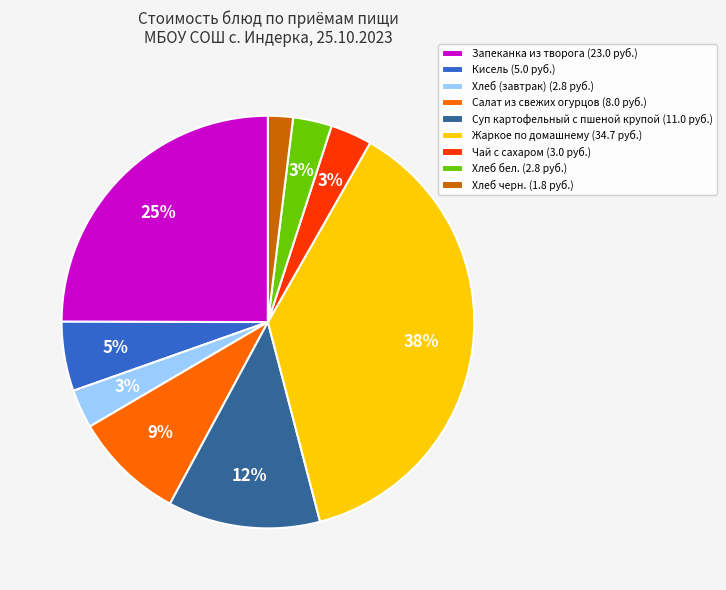

Does any single category account for the majority?

No